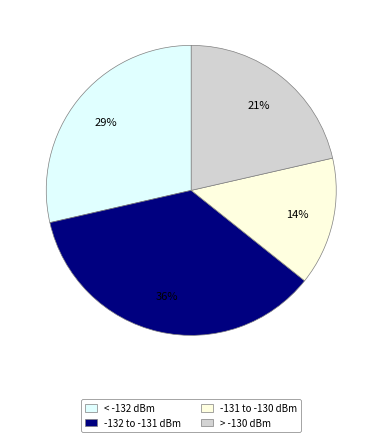

To the nearest percent, what is the average slice percentage?

25%